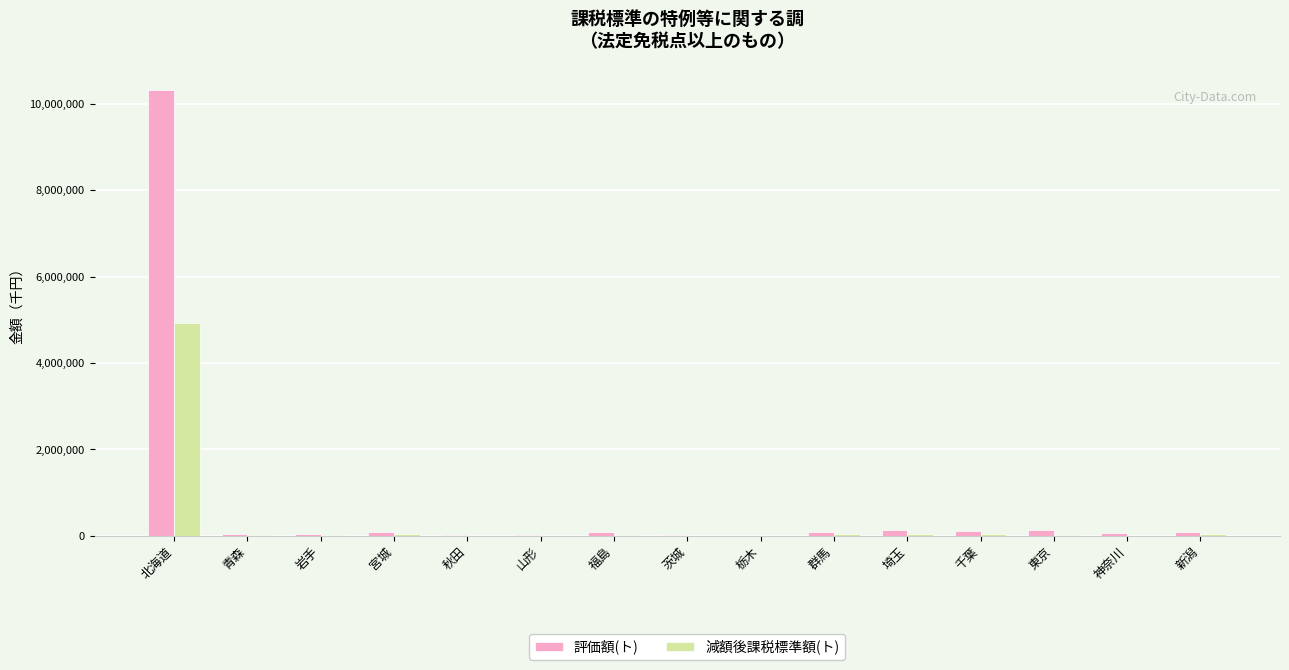

Which label corresponds to the largest value in the chart?

北海道